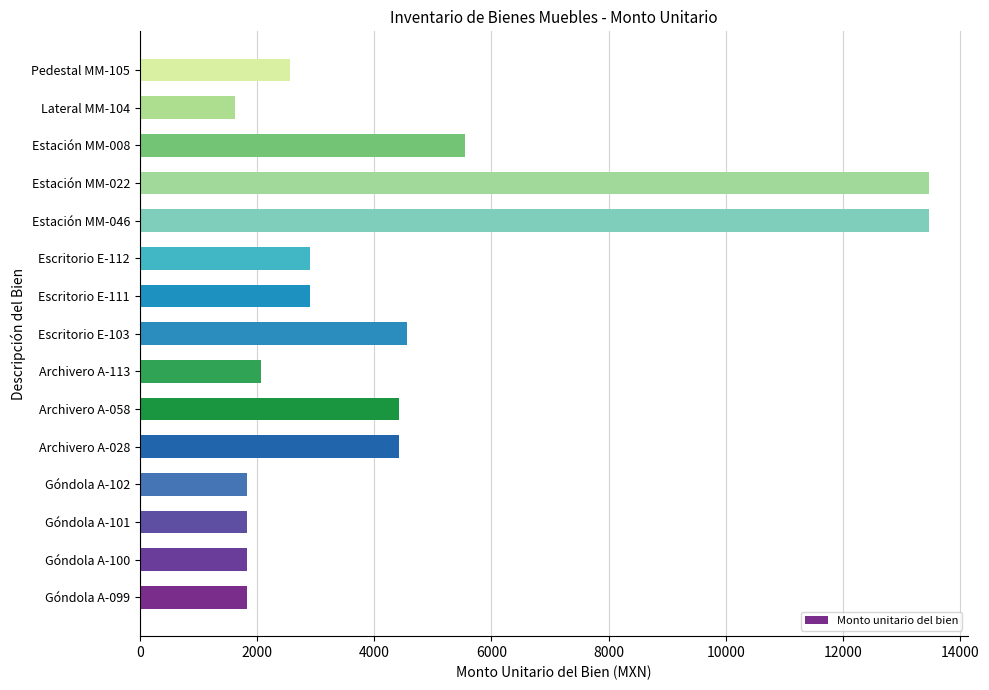

Where is the data nearest to the value 7540?

Estación MM-008